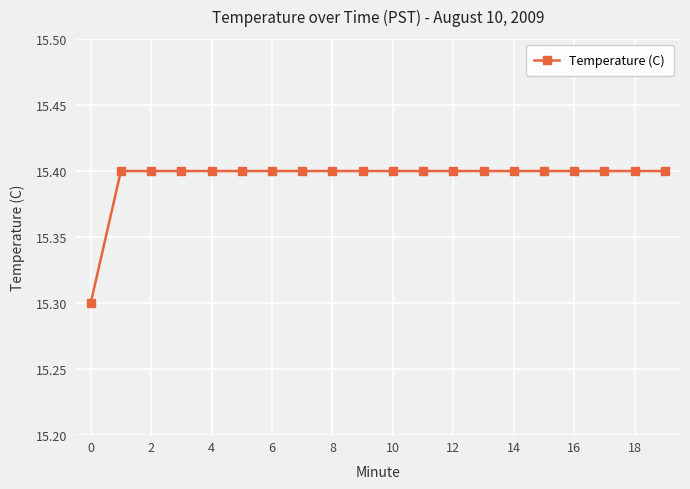

What is the sum of all values?

307.9